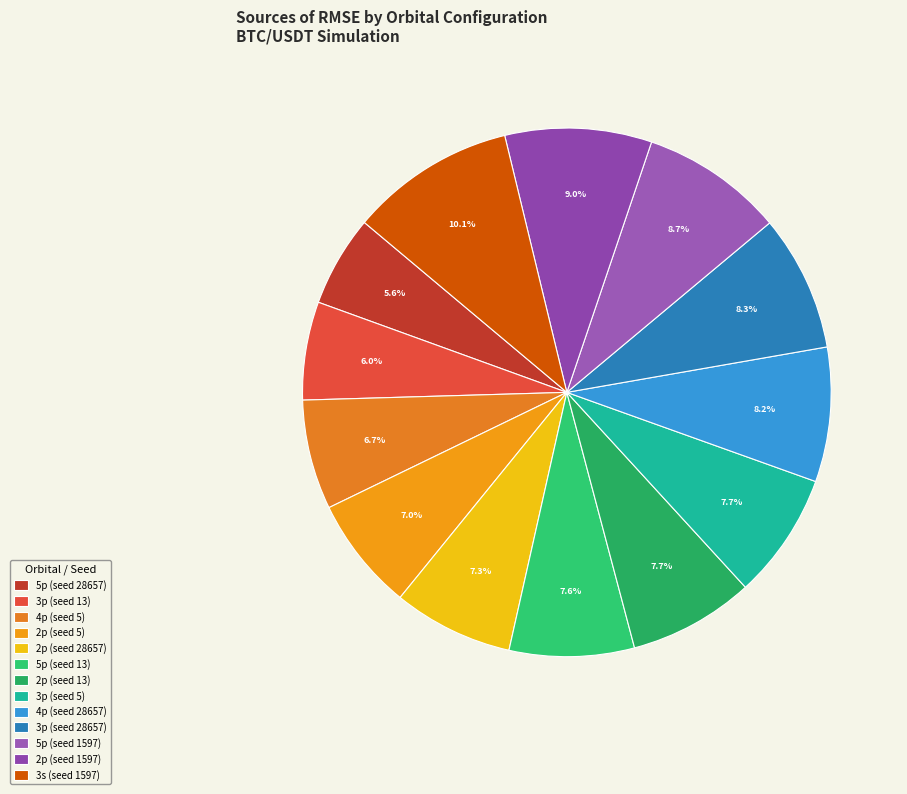

How many segments does this pie chart have?

13